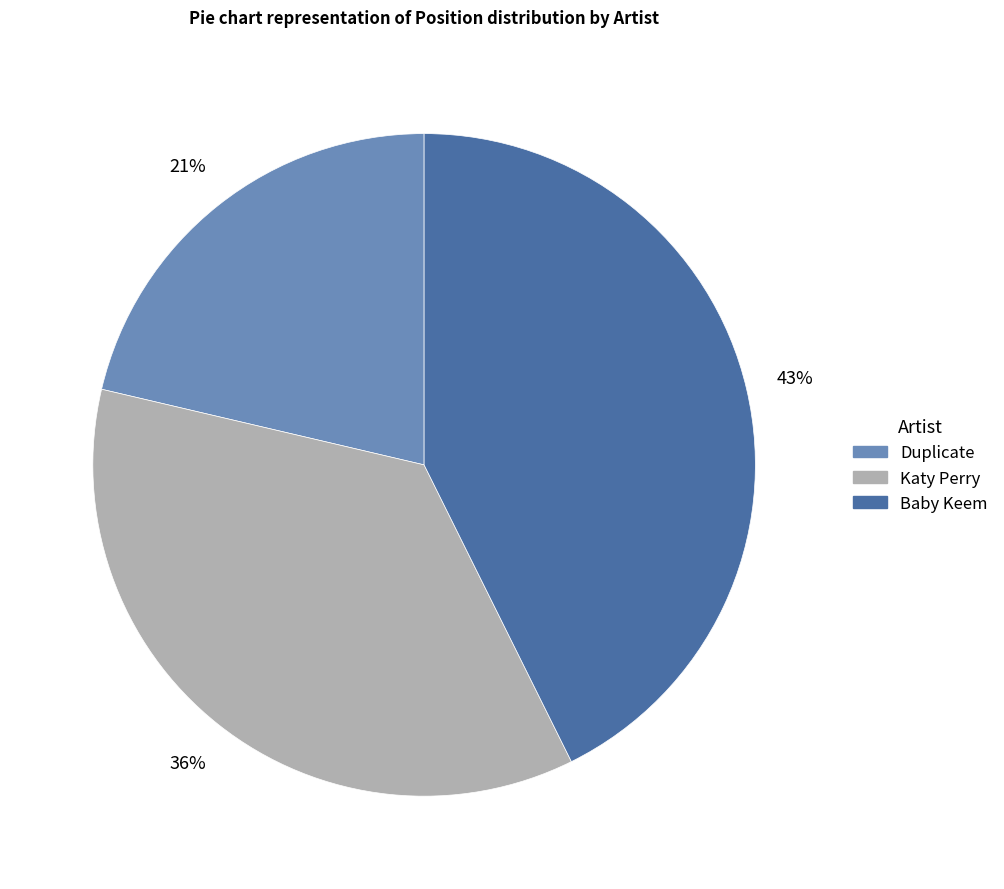

To the nearest percent, what portion does Katy Perry represent?

36%